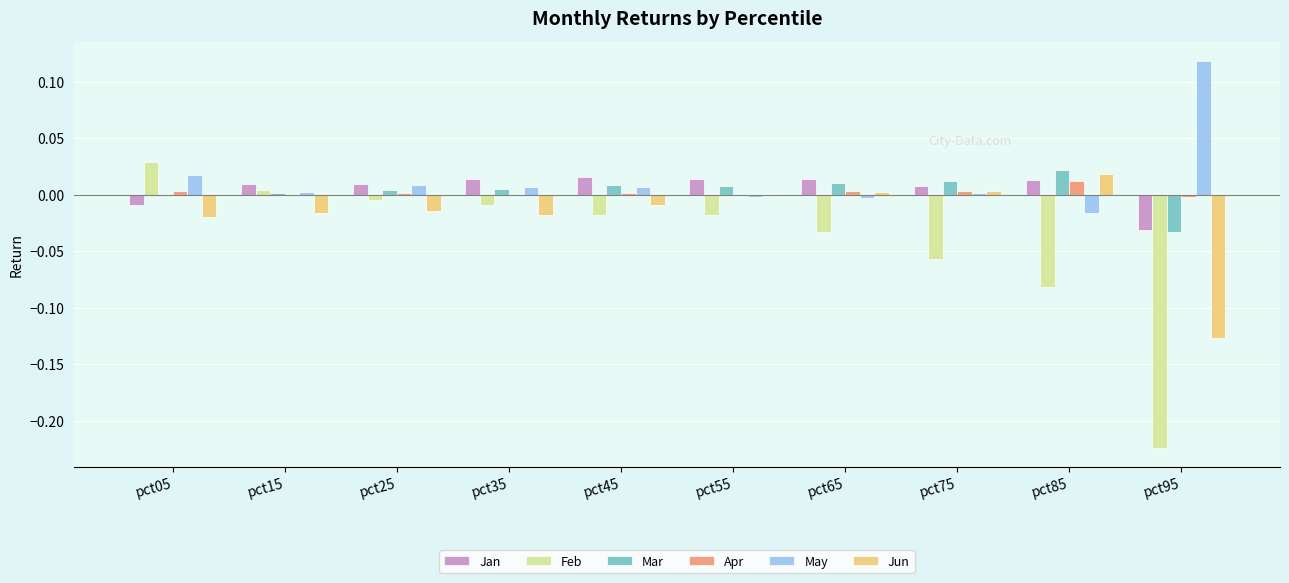

Is it true that May equals -0.0 at pct65?

True